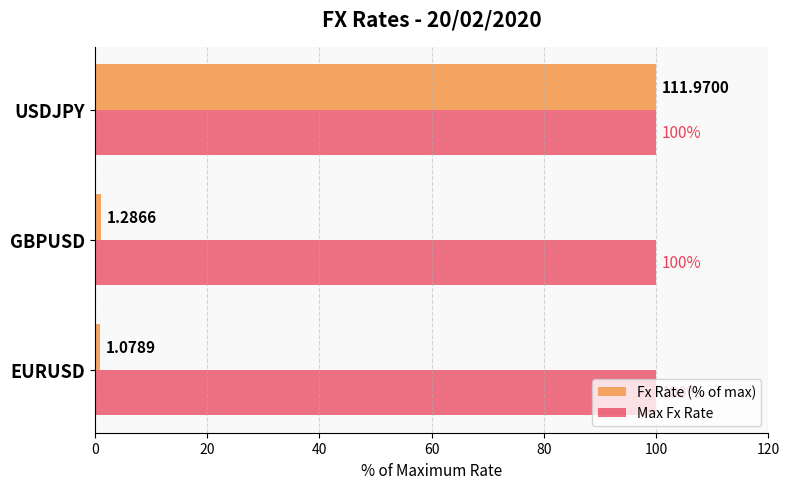

What is the total value across all series at EURUSD?

101.0